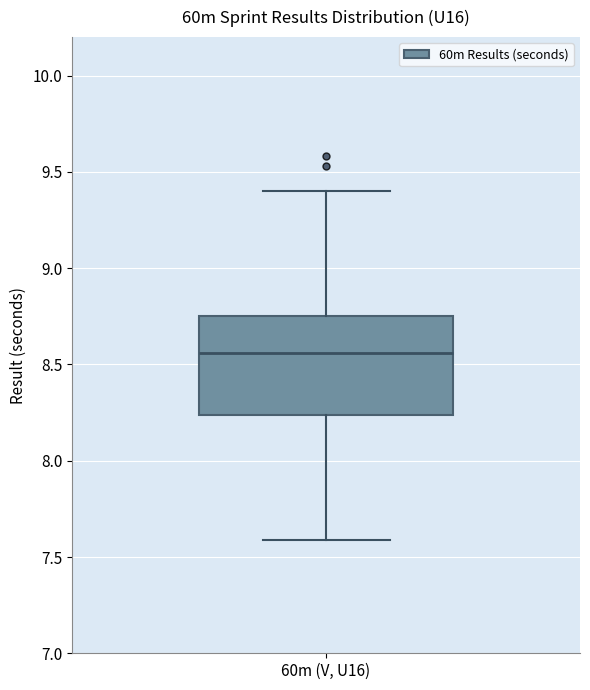

Read this box plot against the y-axis: the position of the median line, the range covered by the box, and the ends of both whiskers. The values are not printed on the chart, so give them approximately, as read against the axis.

median 8.55, box 8.25 to 8.75, whiskers 7.60 to 9.40